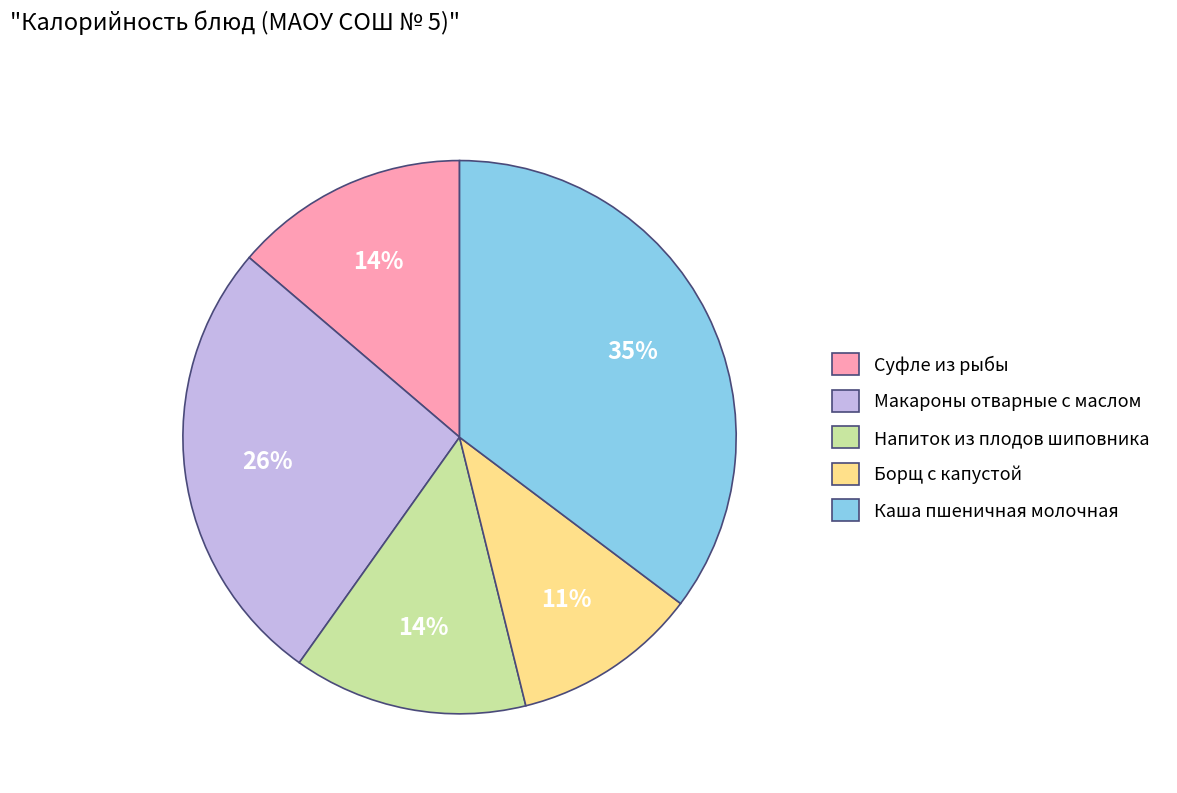

Is there a majority slice in this chart?

No